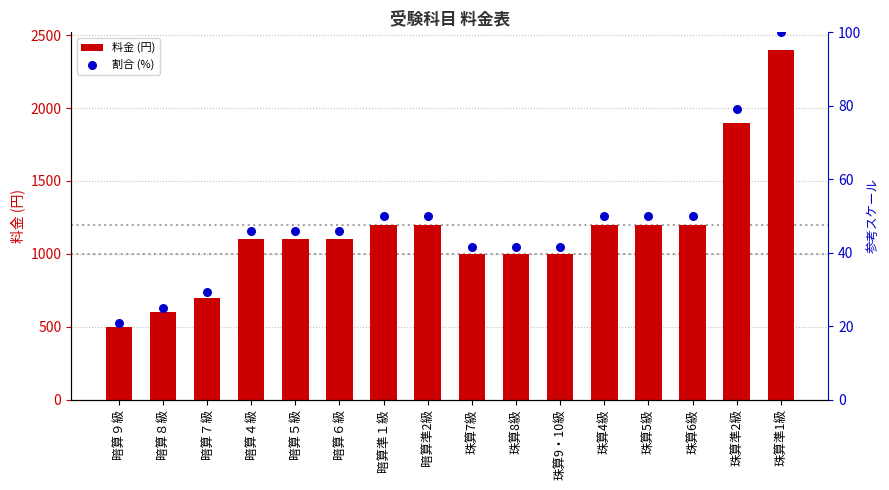

Which series has the largest total across all categories?

料金 (円)